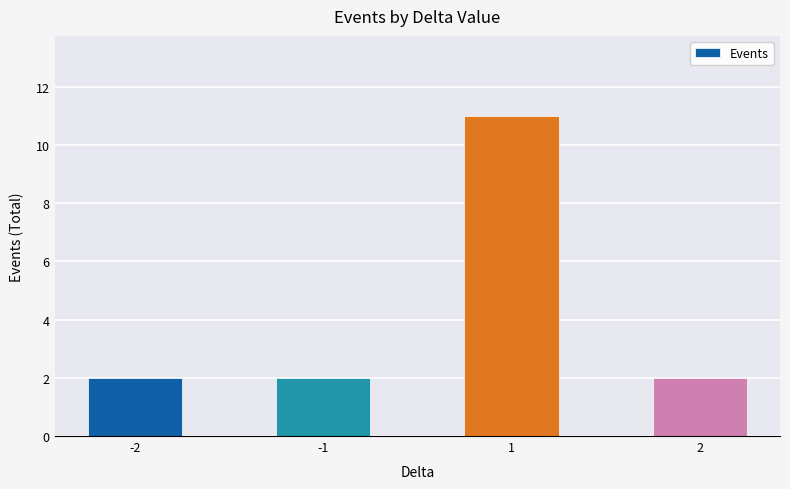

What is the average value?

4